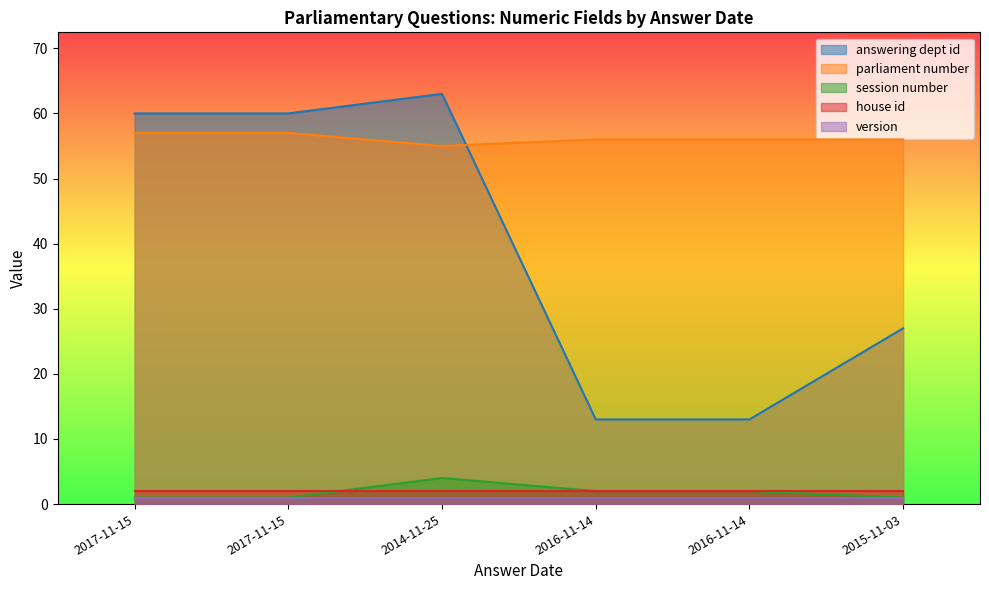

At which label does answering dept id first exceed 60?

2014-11-25